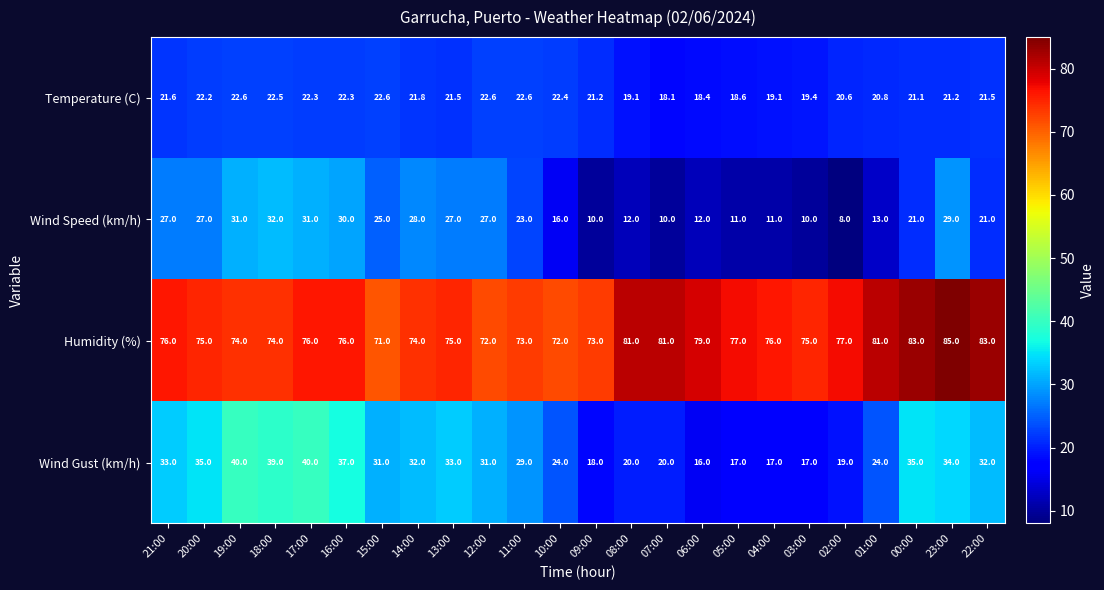

What is the greatest value displayed?

85.0